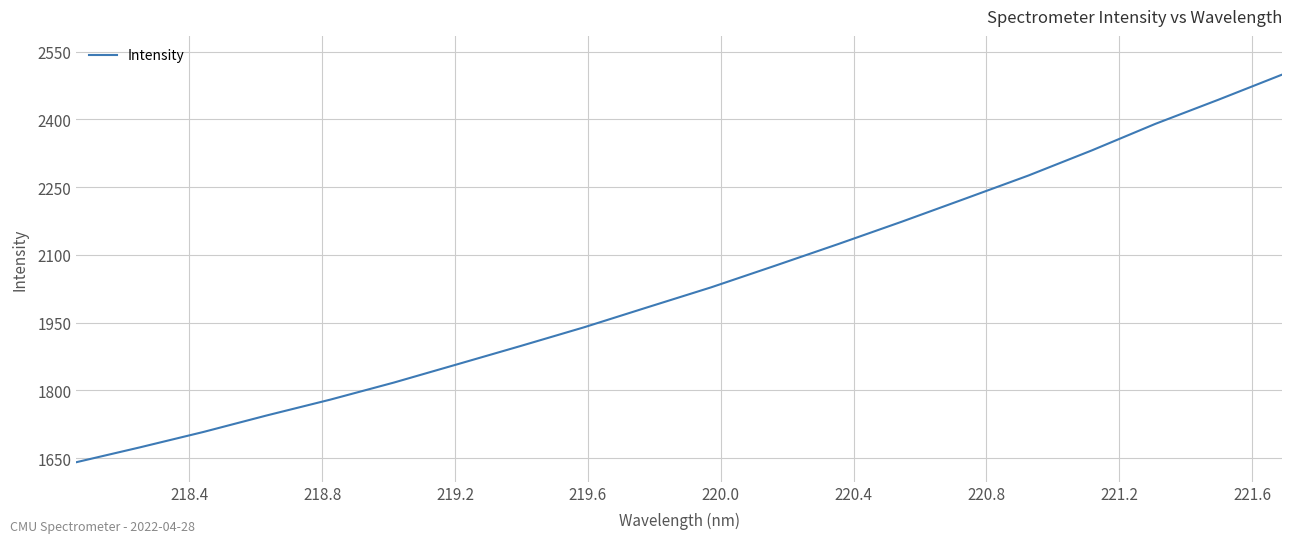

What is the minimum value shown in the chart?

1640.7